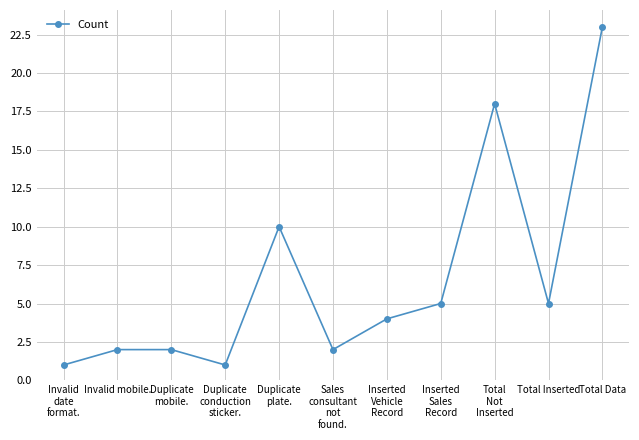

What is the sum of the values at Total
Not
Inserted and Total Inserted?

23